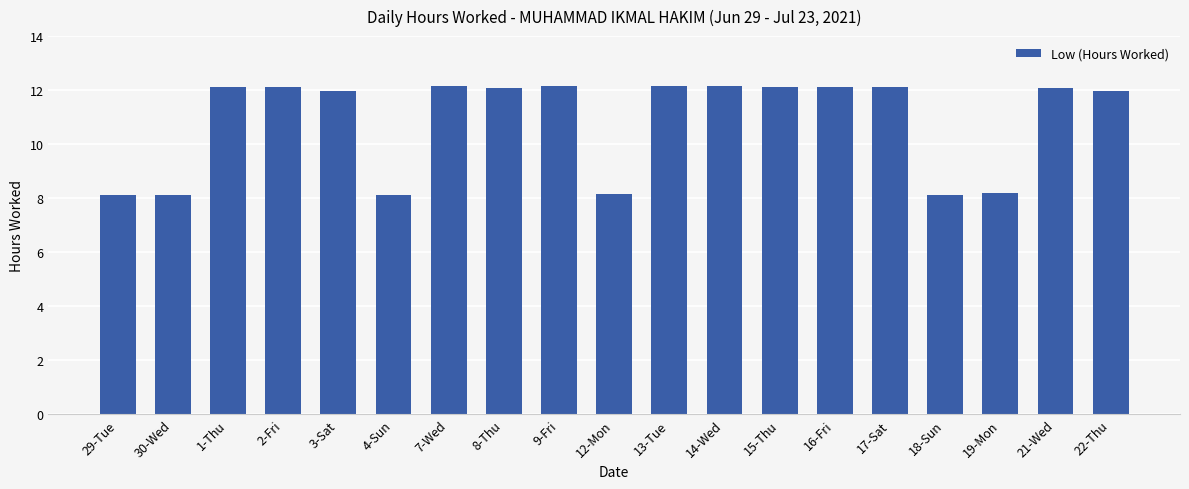

Are the bars horizontal?

No